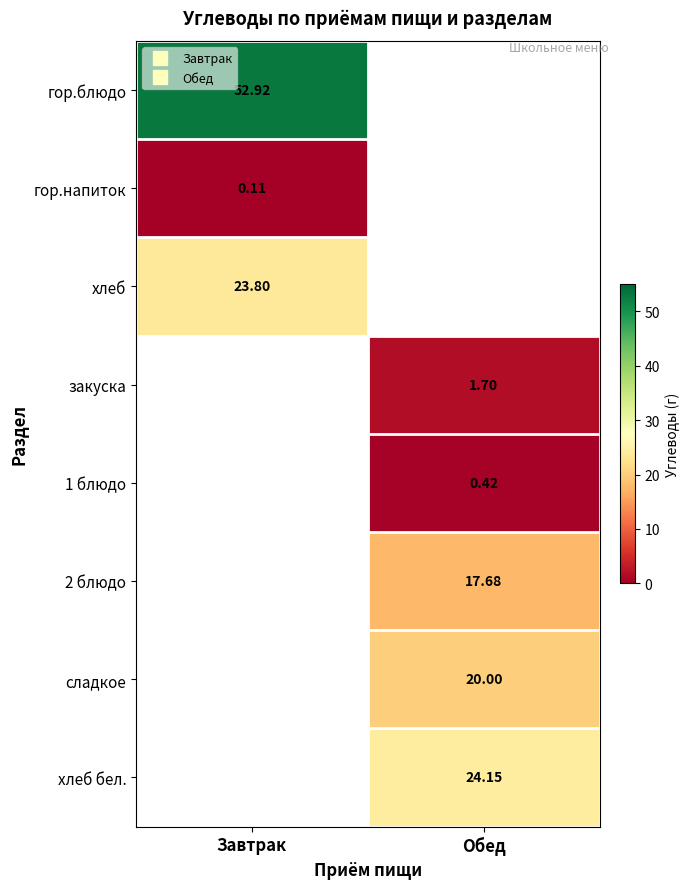

Which category has the highest value in the гор.блюдо series?

Завтрак